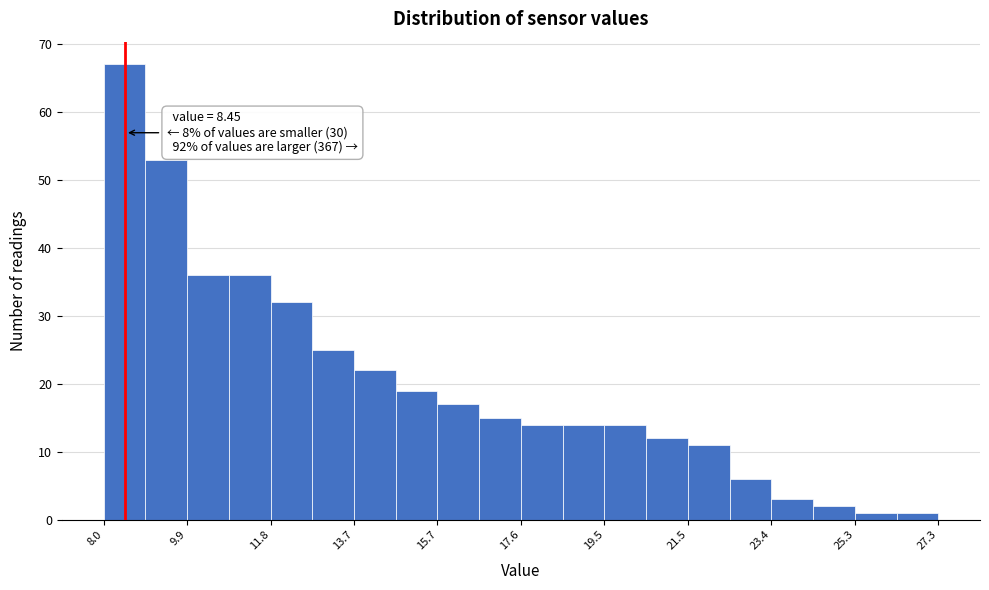

Which range on the x-axis has the tallest bar?

8.0 to 9.0